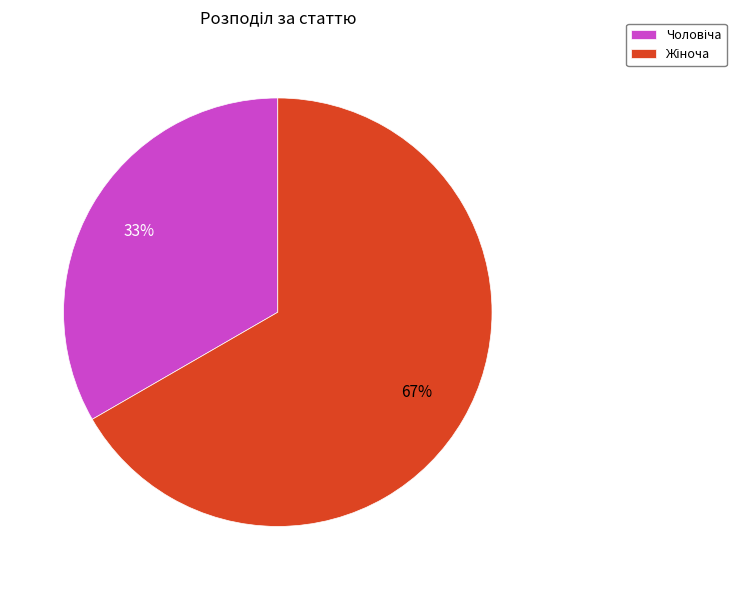

How many segments does this pie chart have?

2